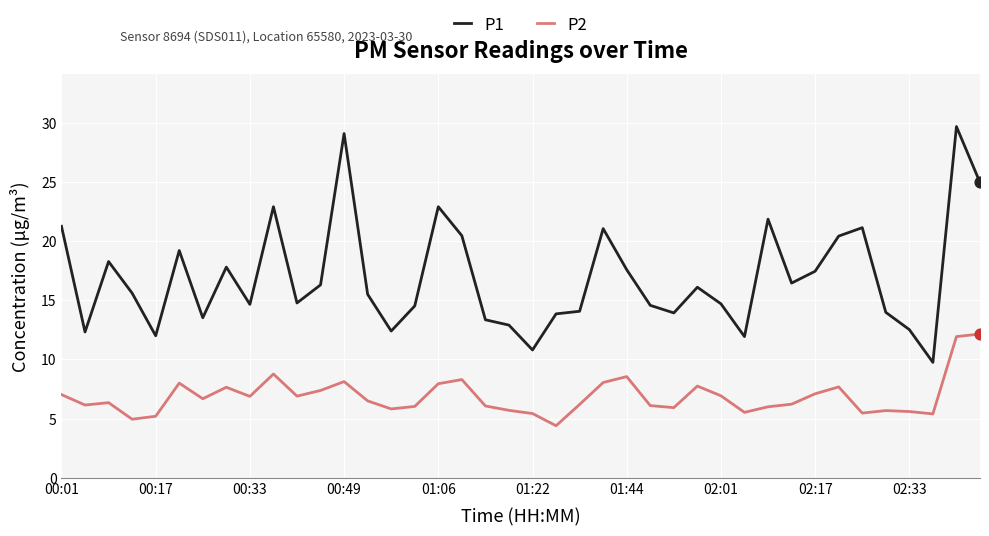

Which series has the widest spread of values?

P1